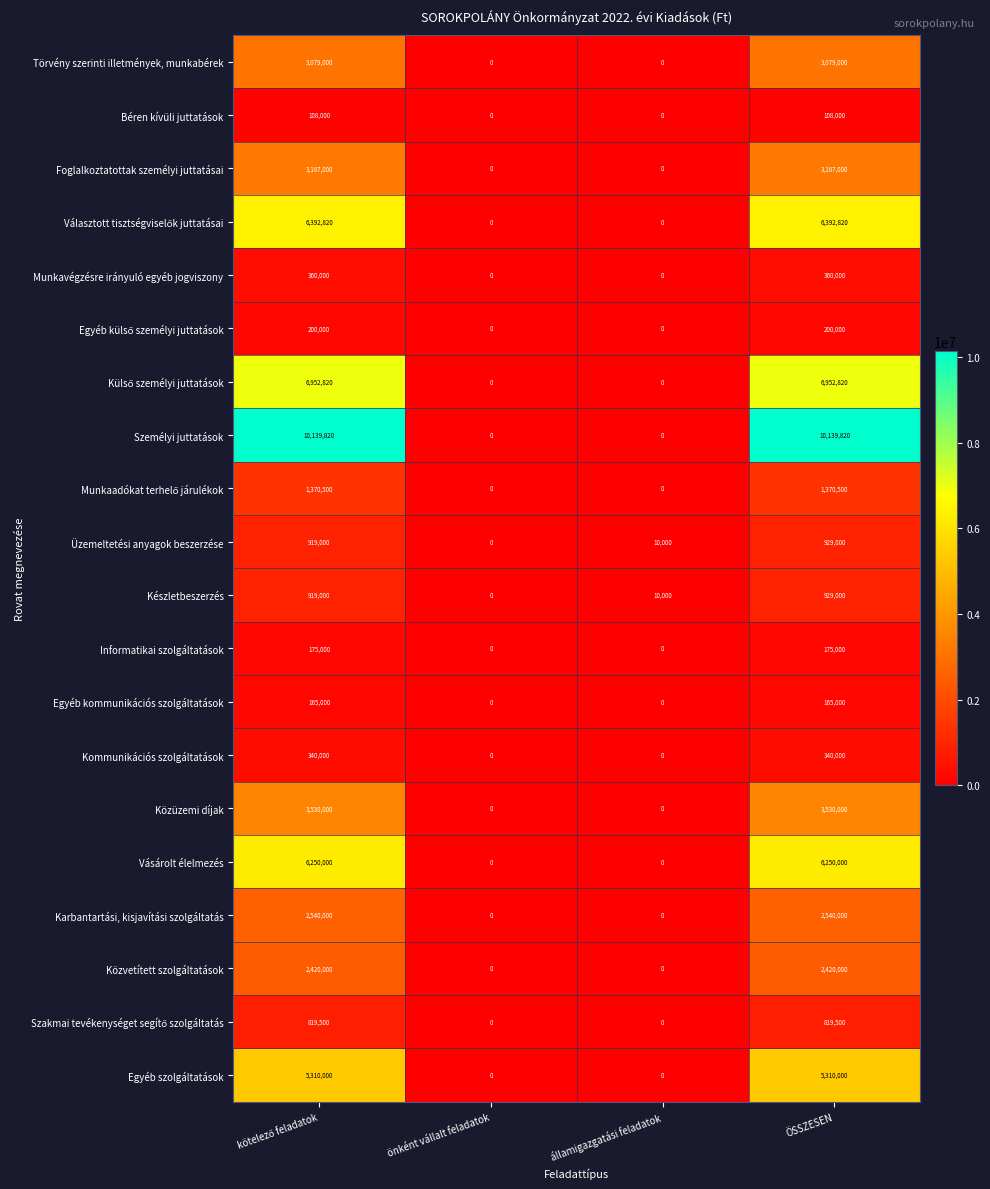

The Közüzemi díjak series shows 1492683 at önként vállalt feladatok. True or false?

False